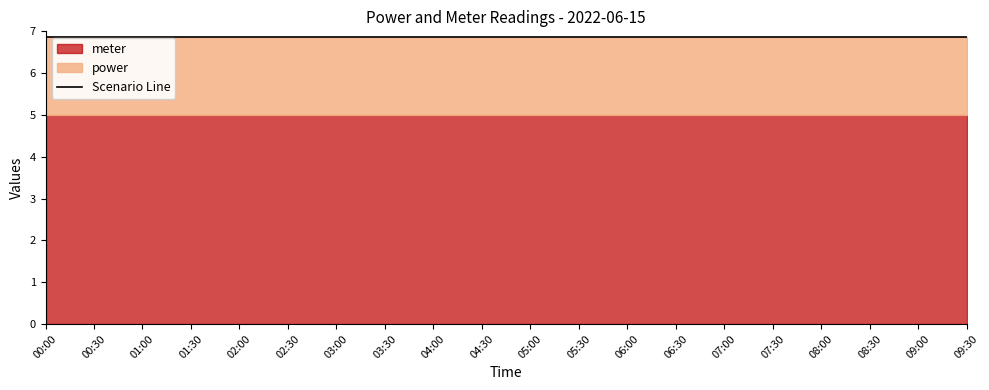

True or false: meter has a value of 5.0 at 00:30.

True